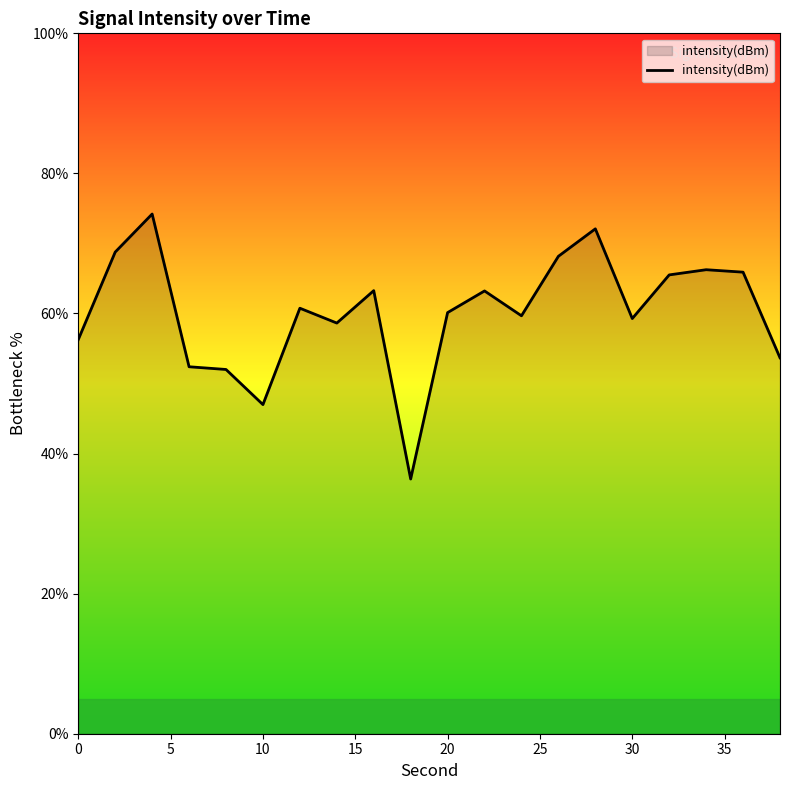

What is the minimum value shown in the chart?

36.4